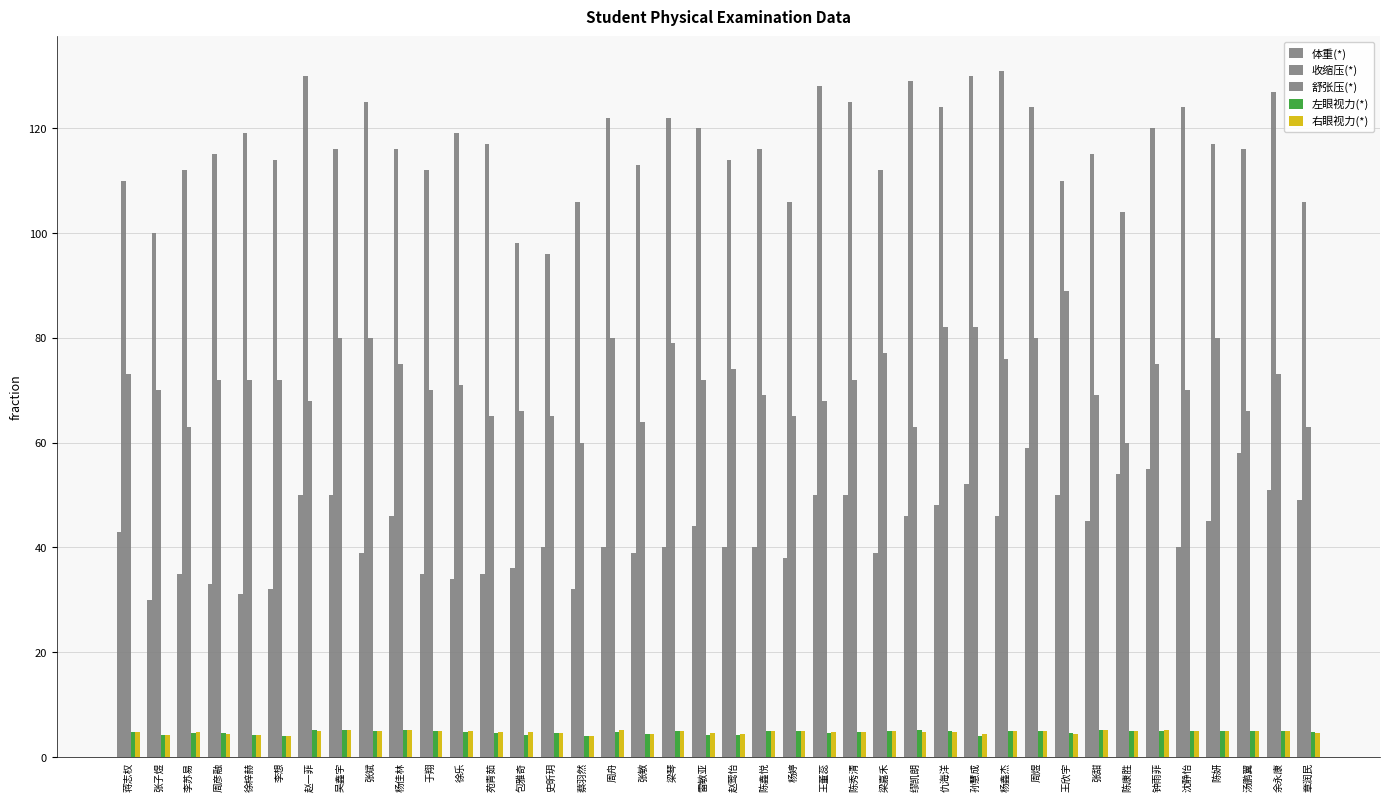

What is the difference between the maximum and minimum values in the 右眼视力(*) series?

1.1